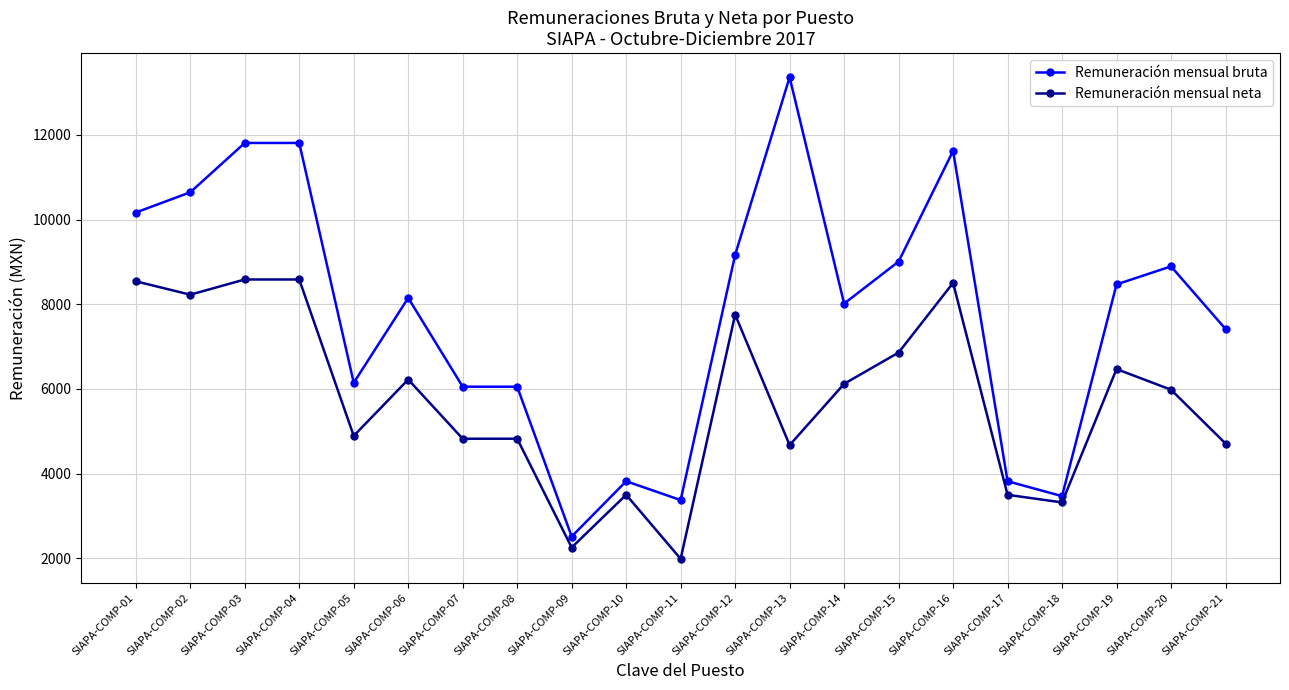

What is the average value of the Remuneración mensual bruta series?

7799.5